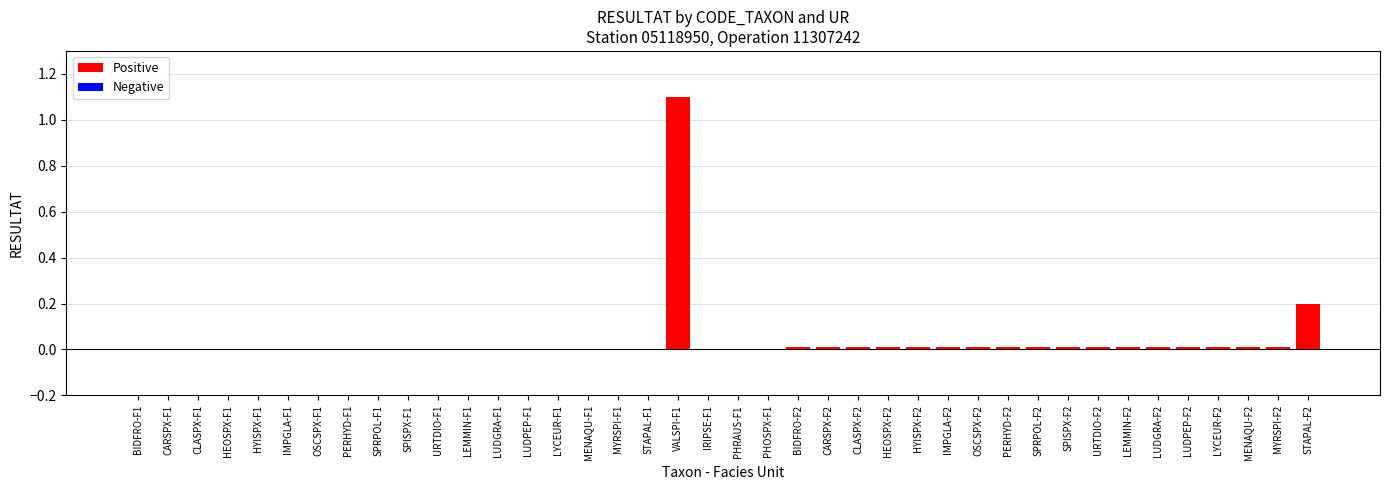

The value at BIDFRO-F2 is 0.0. True or false?

True